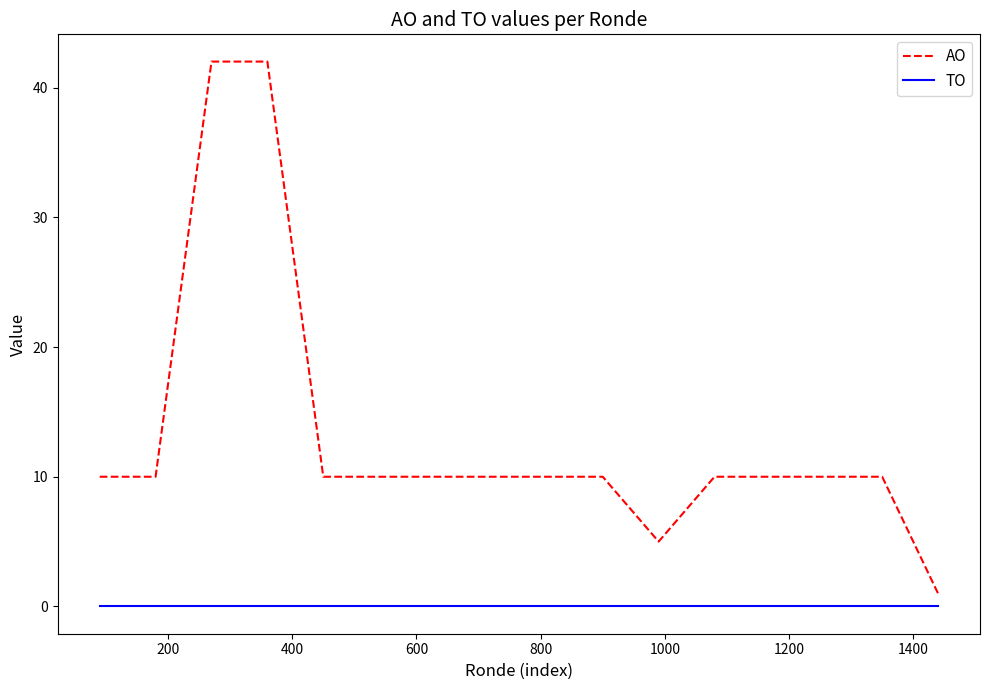

What is the maximum value shown in the chart?

42